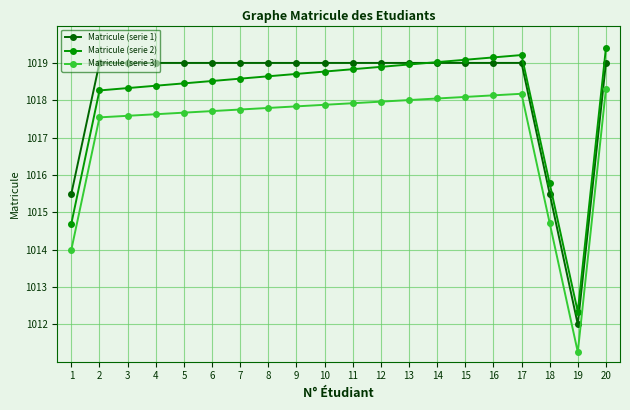

At 3, list the series in order from largest to smallest.

Matricule (serie 1), Matricule (serie 2), Matricule (serie 3)